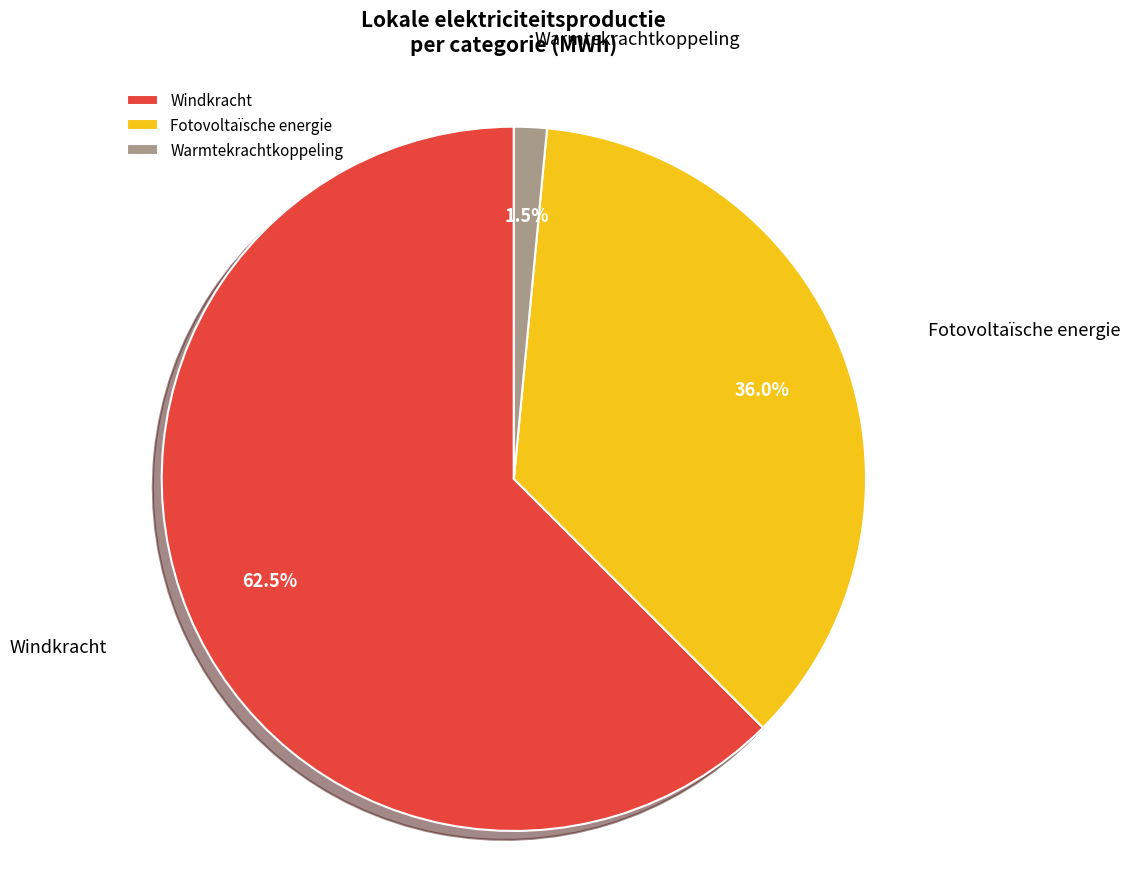

What is the total percentage of Warmtekrachtkoppeling and Fotovoltaïsche energie?

37.5%